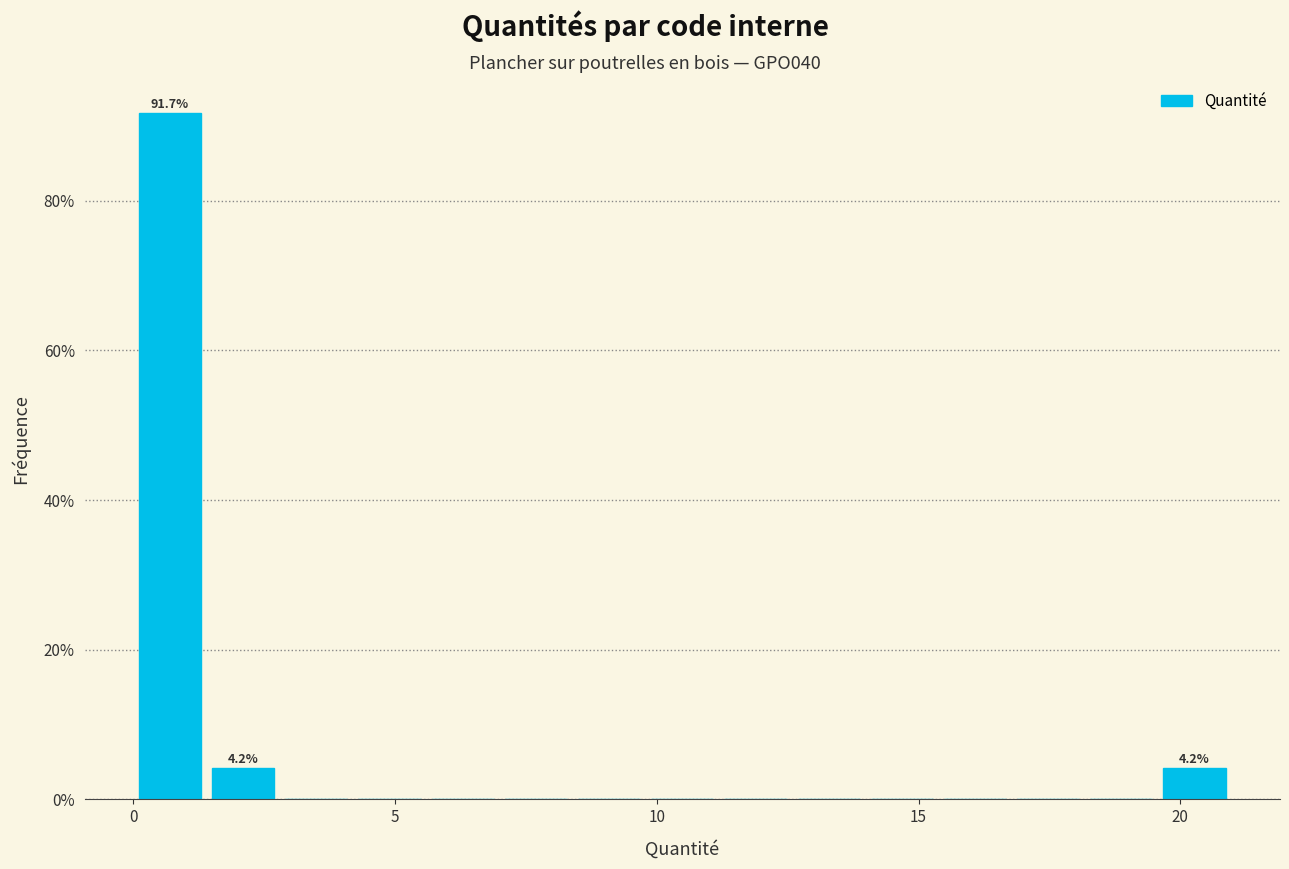

Read against the x-axis, roughly where is the centre of the tallest bar?

0.5